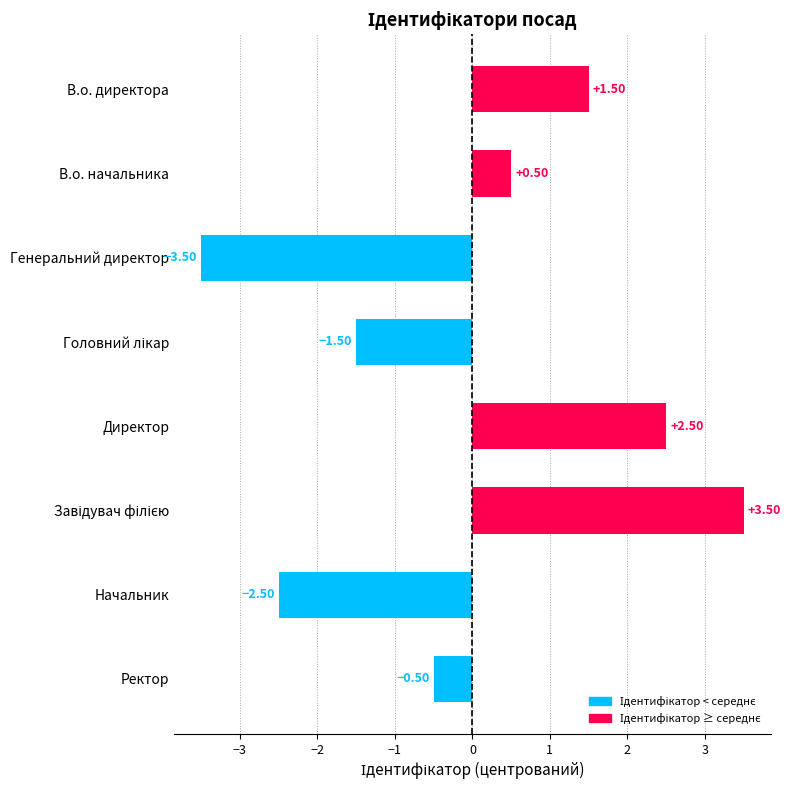

What is the label of the 7th bar from the top?

Начальник